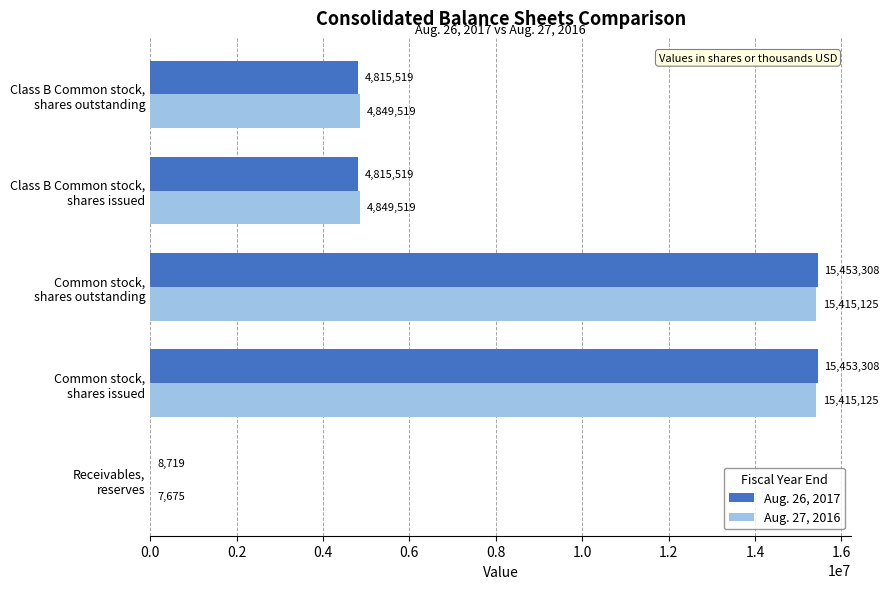

How many Aug. 27, 2016 values are between 4849519 and 15415125?

4